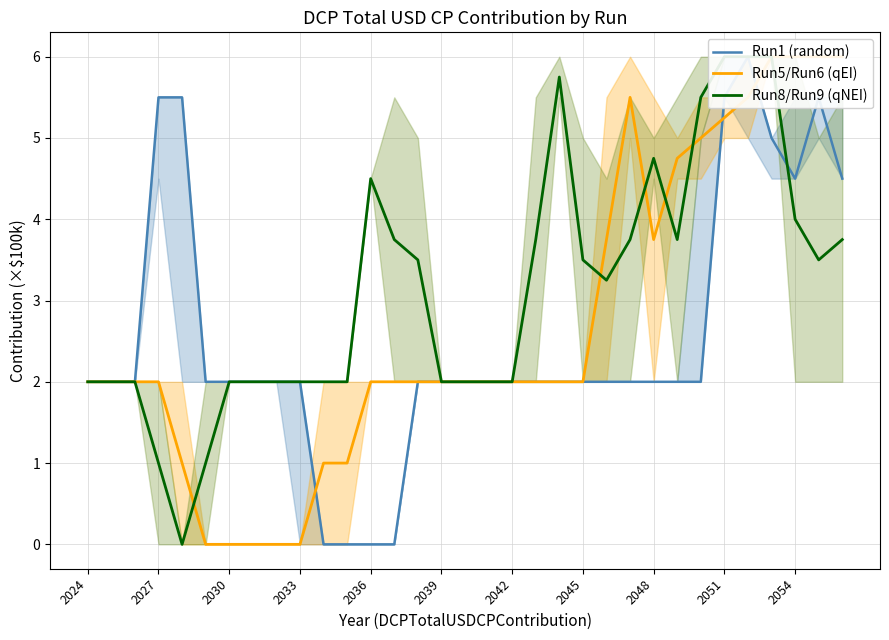

What is the highest value of the Run1 (random) series?

6.0